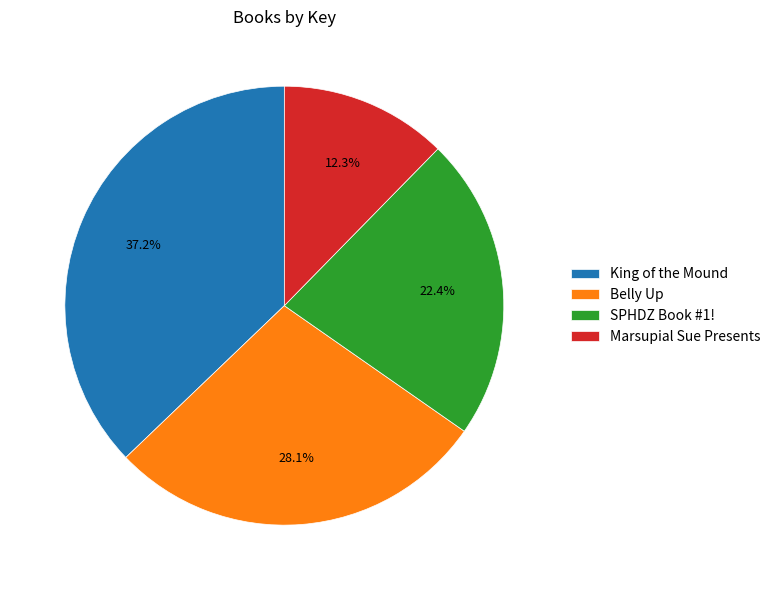

Is it true that SPHDZ Book #1! is 14% of the pie?

False